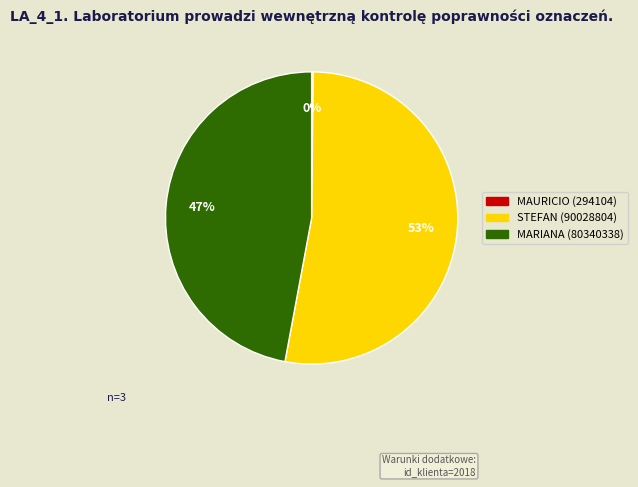

Which category has the biggest portion of the pie?

STEFAN